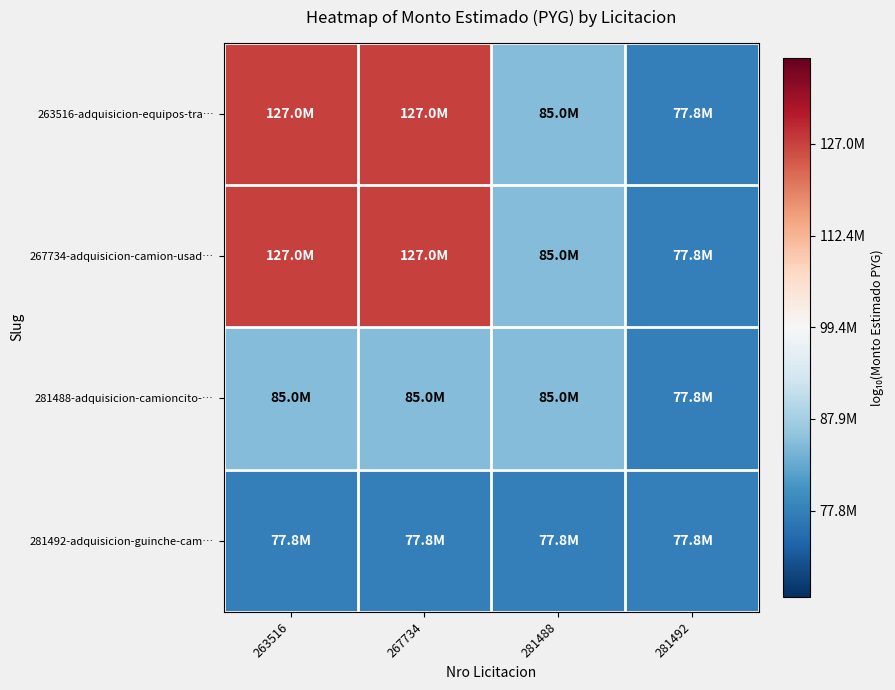

At 263516, list the series in order from smallest to largest.

281492-adquisicion-guinche-cam…, 281488-adquisicion-camioncito-…, 263516-adquisicion-equipos-tra…, 267734-adquisicion-camion-usad…